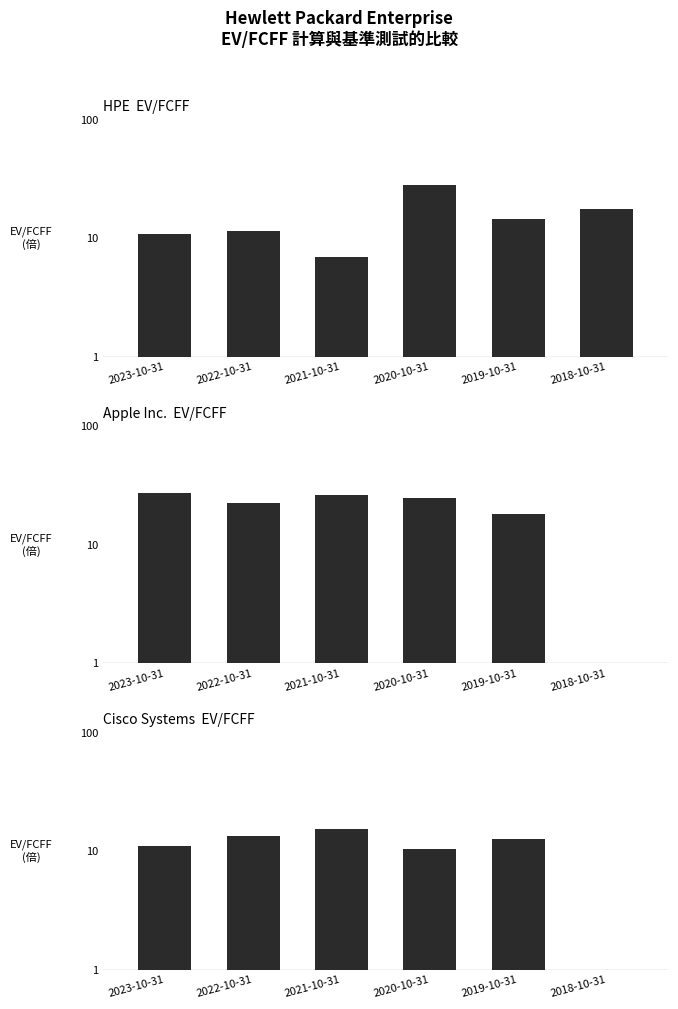

How many data points in Cisco Systems  EV/FCFF are less than 12?

3